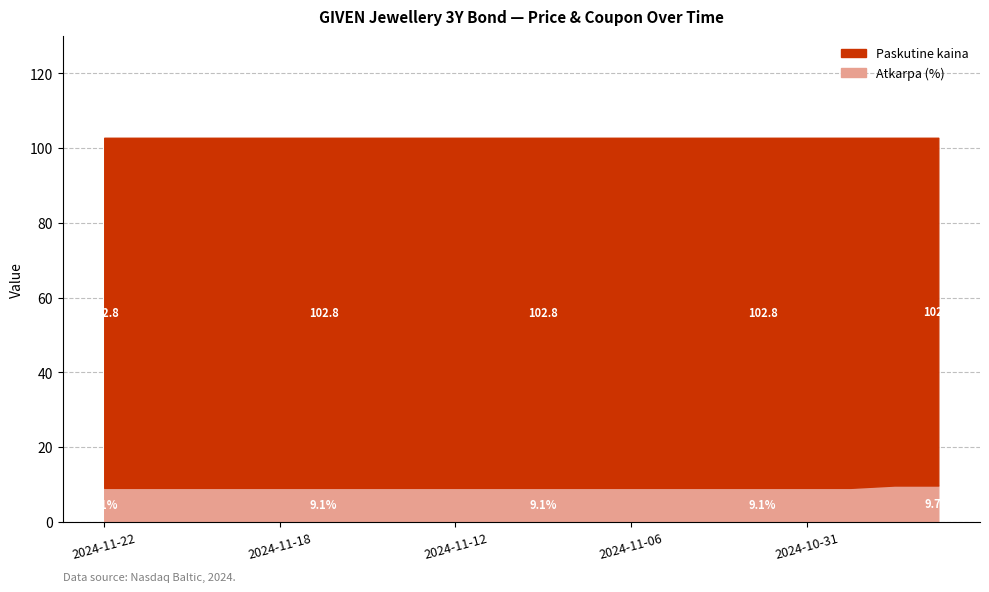

Which series has the largest range (max minus min)?

Atkarpa (%)